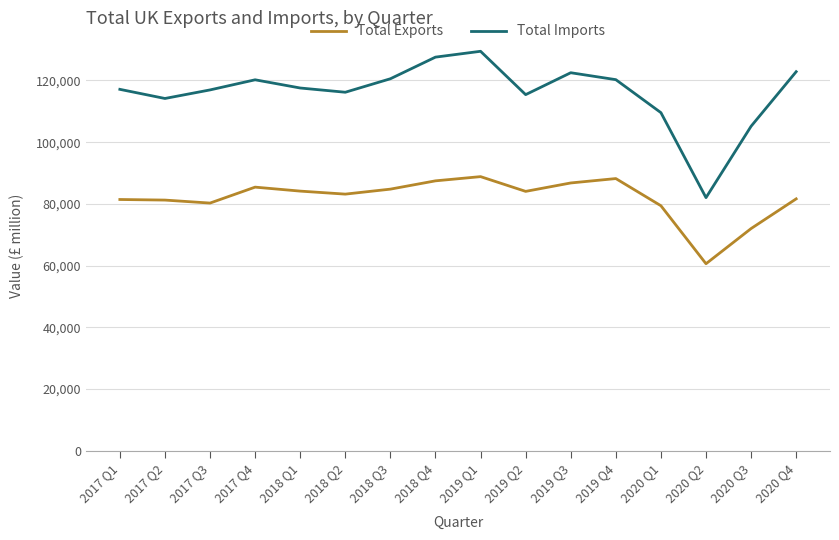

At how many categories does at least one series exceed 77562?

16